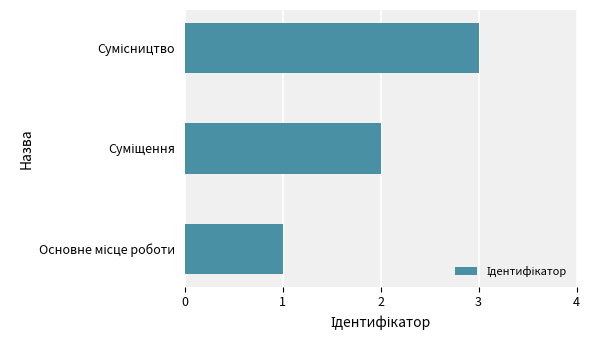

What is the greatest value displayed?

3